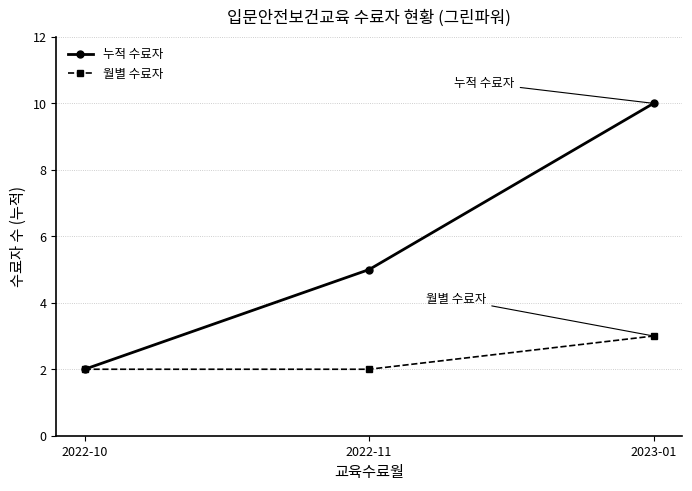

Which series has the largest range (max minus min)?

누적 수료자